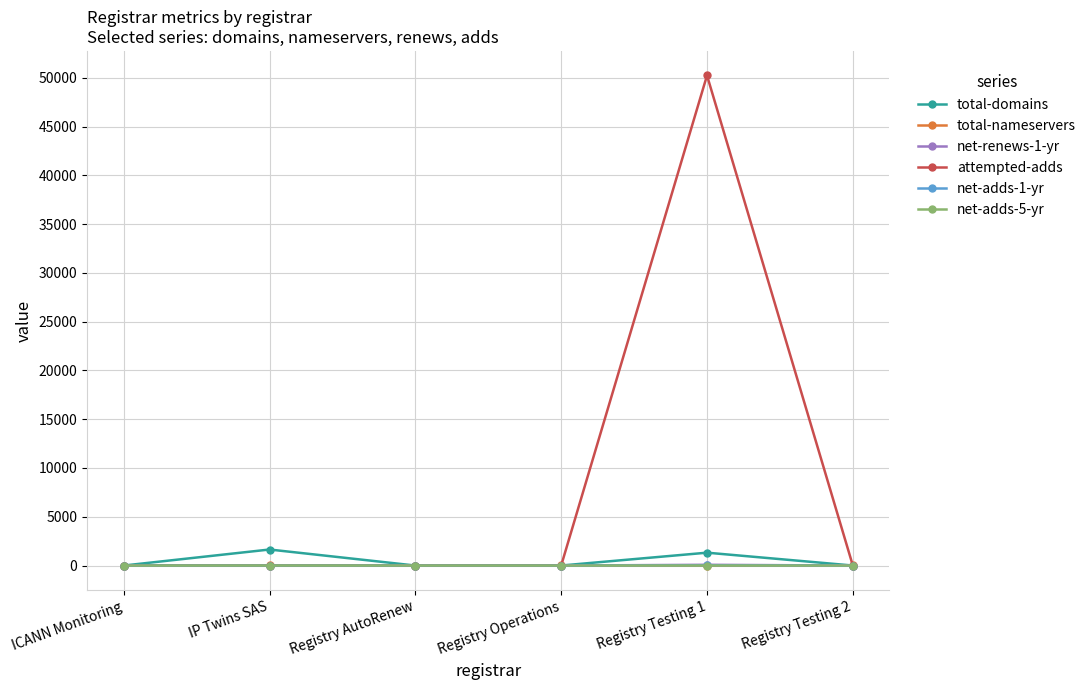

How many categories are shown in the chart?

6